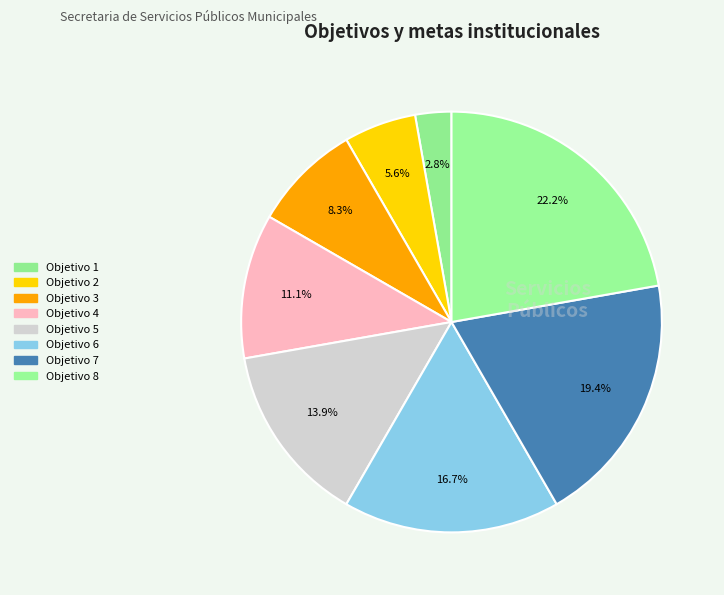

Does Objetivo 1 represent more than half of the total?

No